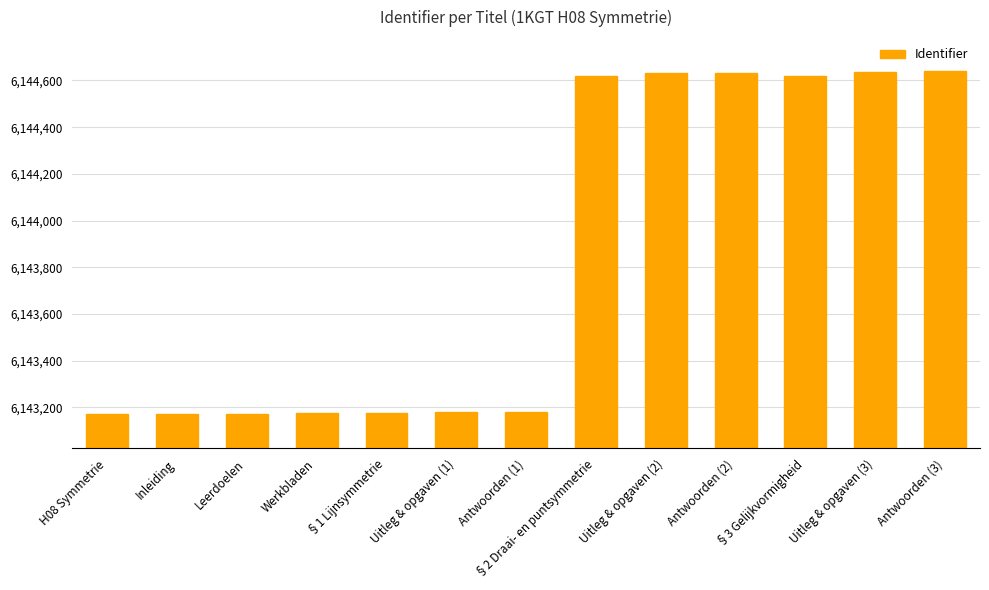

How many bars are there in total?

13